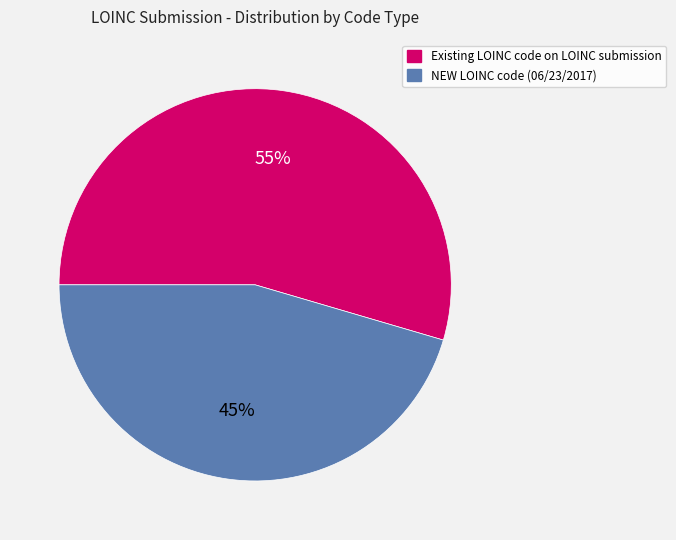

Does any single category account for the majority?

Yes